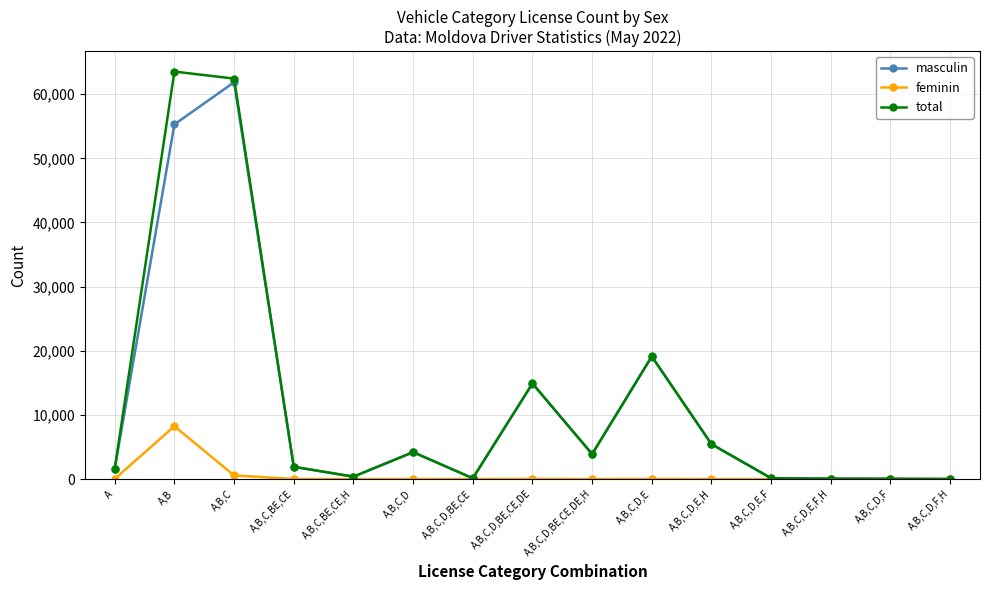

How many values in the masculin series are below 1905?

7